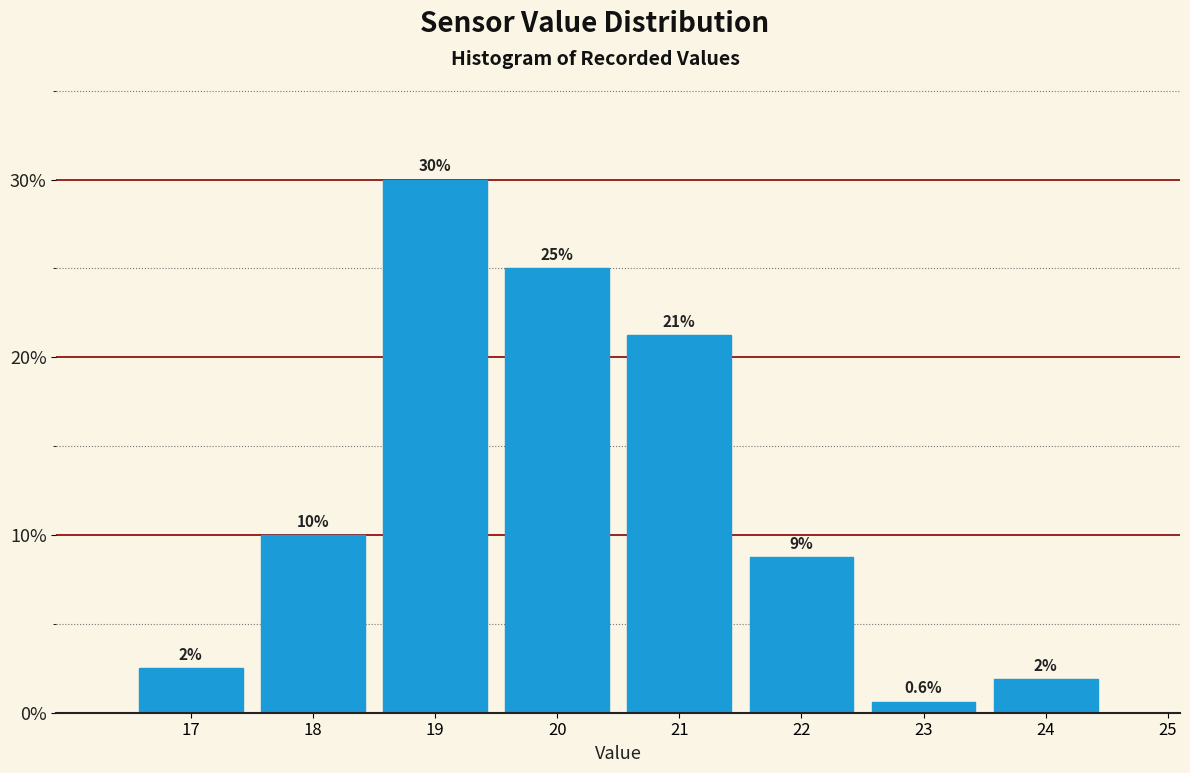

At which label does the data first exceed 8?

18